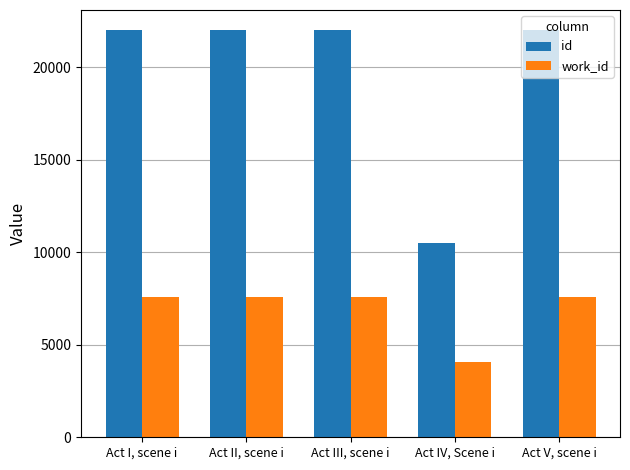

What is the lowest value of the work_id series?

4047